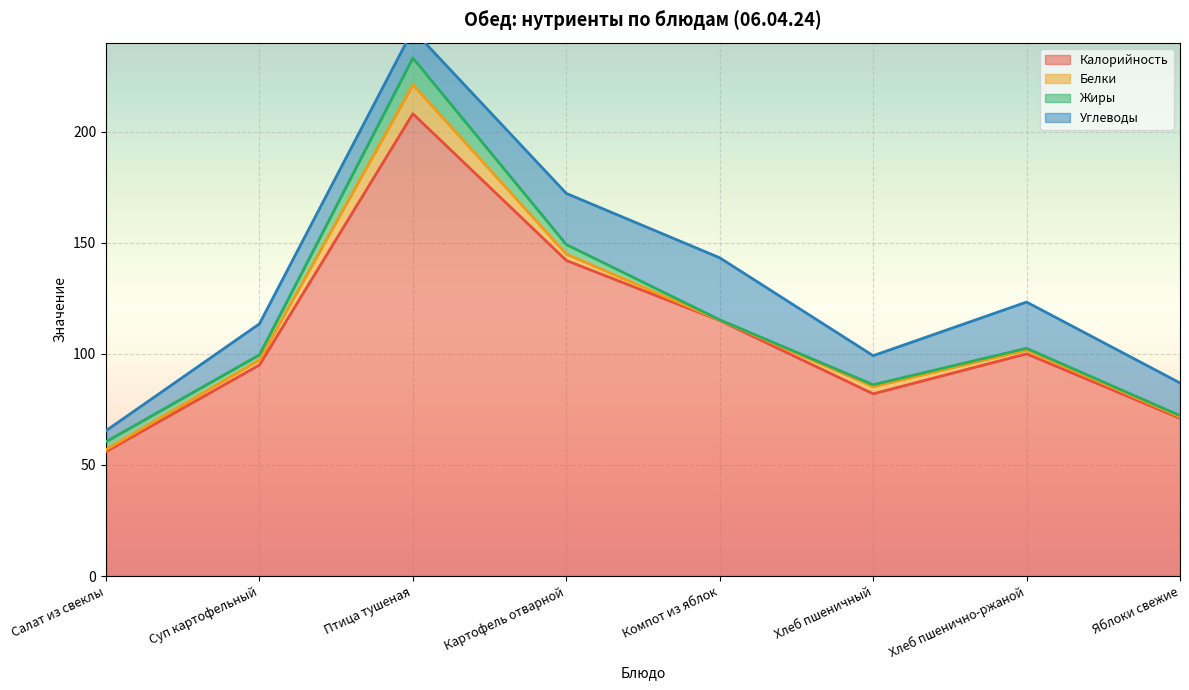

What is the maximum value shown in the chart?

208.0